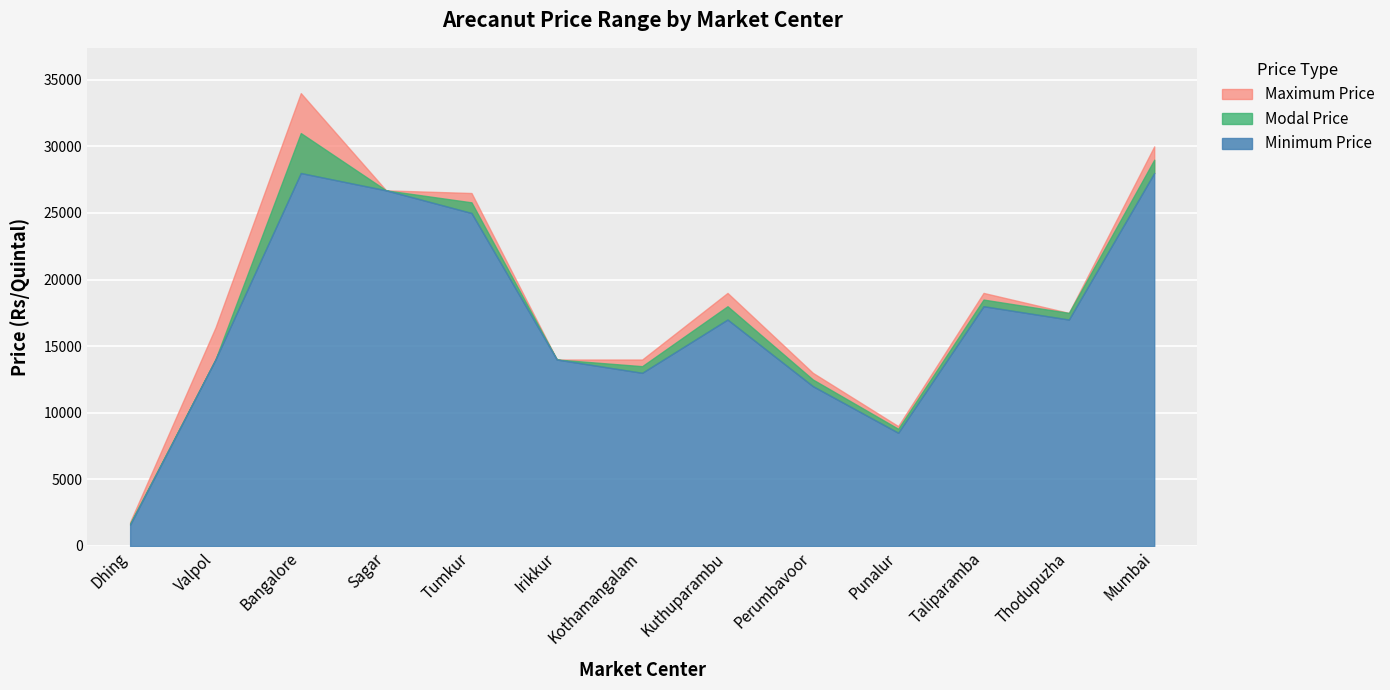

True or false: Minimum Price and Maximum Price cross at least once.

False